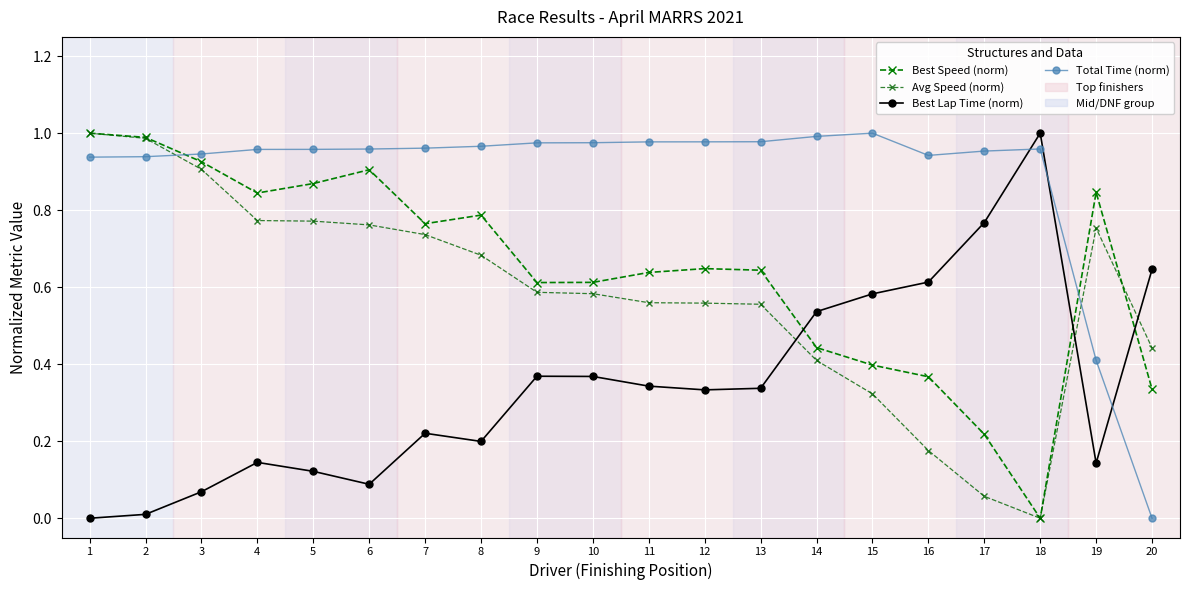

At which category does Best Lap Time (norm) reach its first local peak?

4